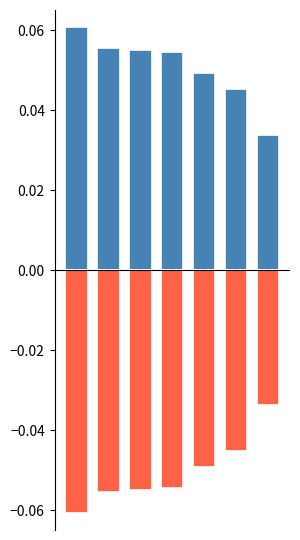

The value of Negative at 6 is -0.0. True or false?

True